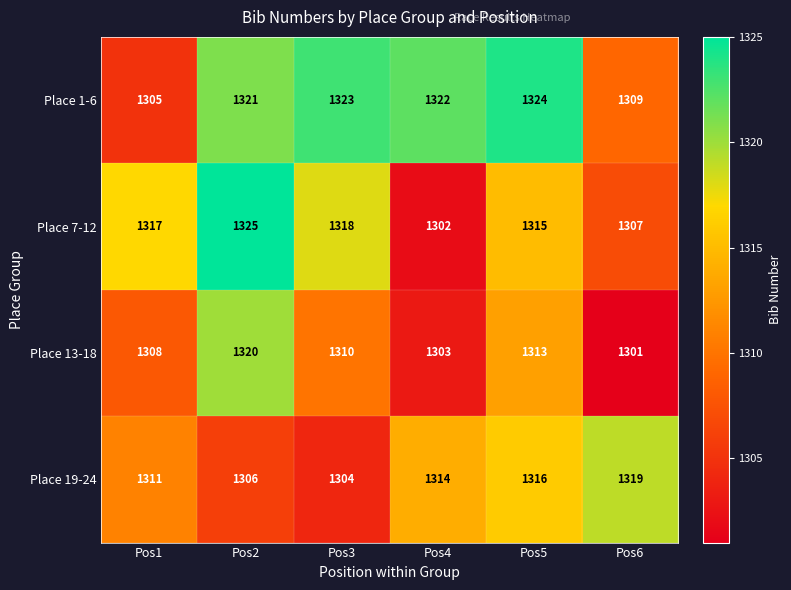

What is the total value across all series at Pos4?

5241